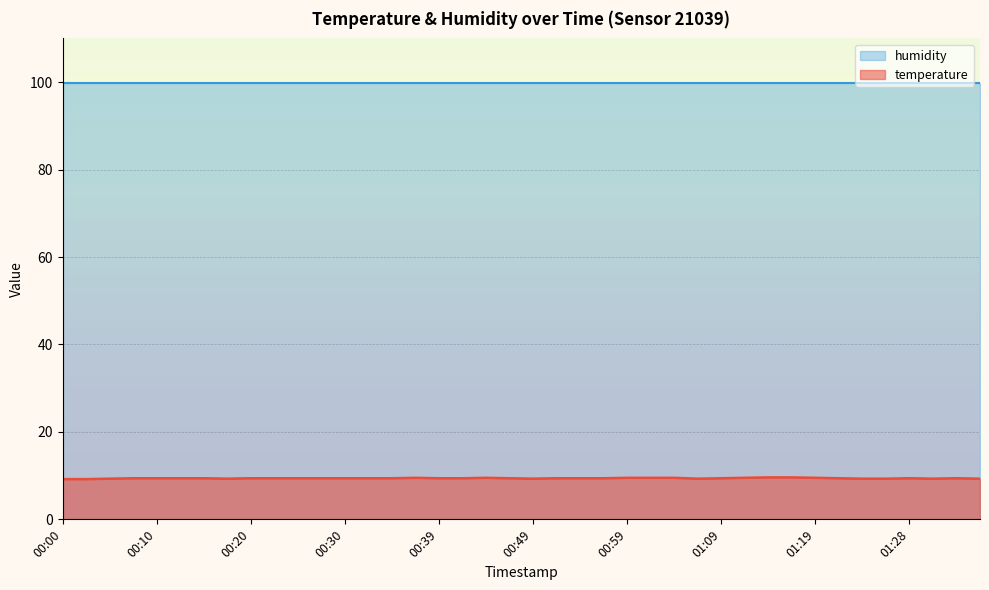

What is the difference between the maximum and minimum values?

0.4